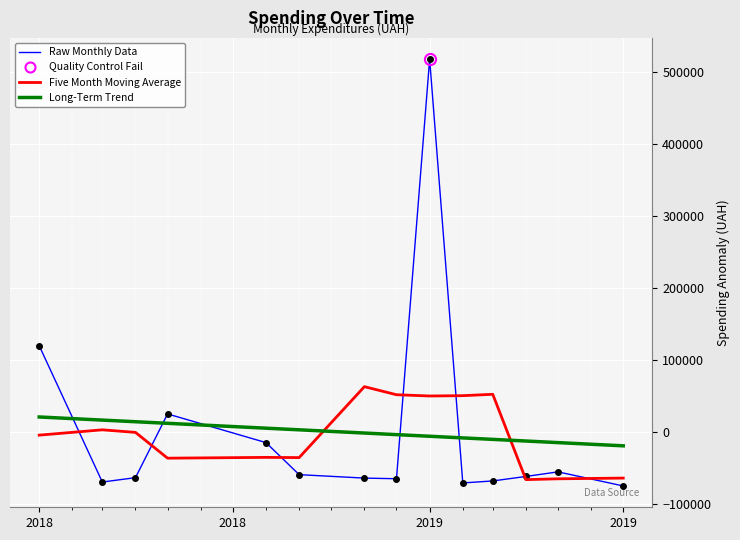

True or false: Long-Term Trend and Raw Monthly Data intersect in this chart.

True